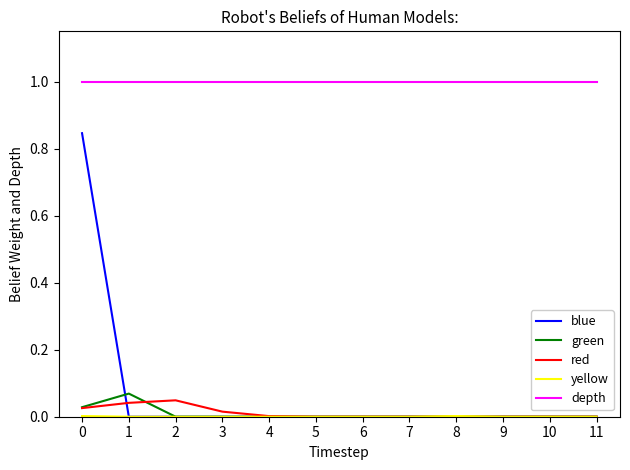

What is the total value across all series at 8?

1.0